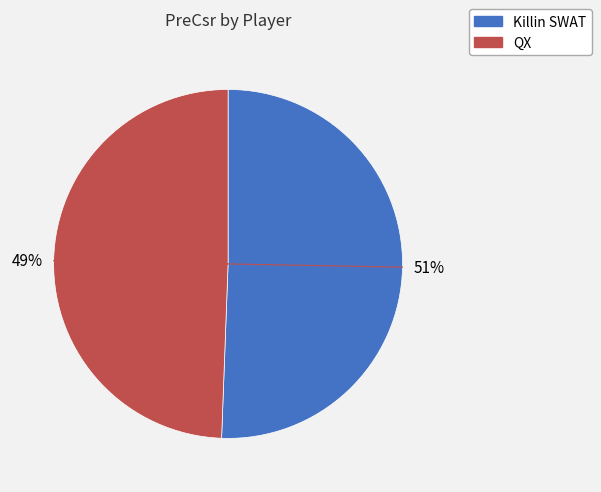

Is the sum of QX and Killin SWAT greater than half?

Yes